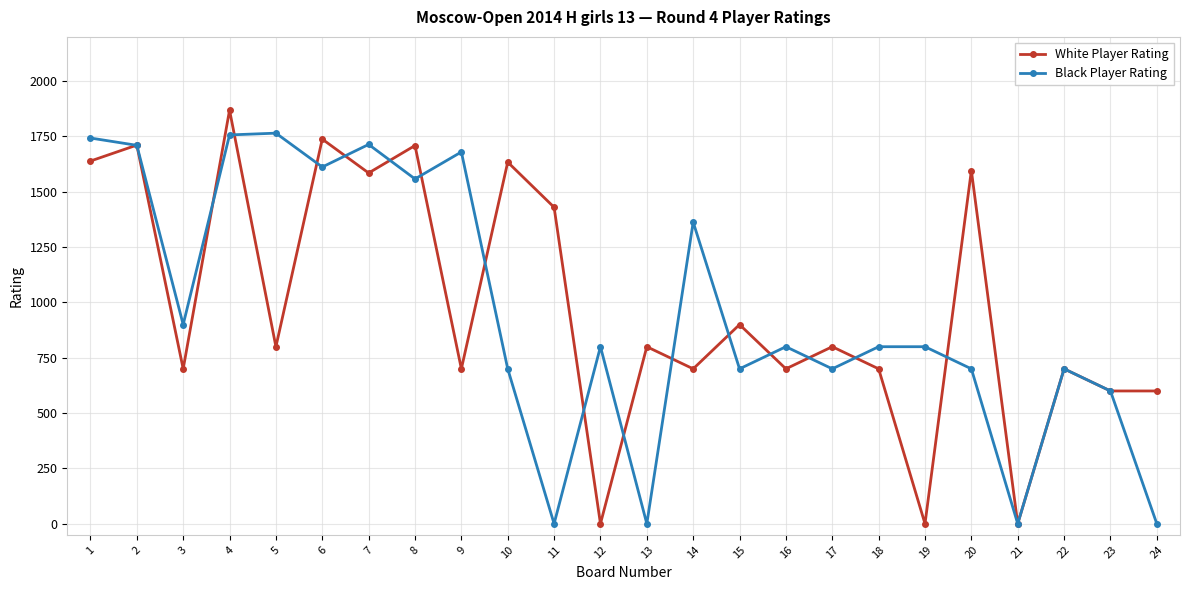

Rank the series by their average value, from highest to lowest.

White Player Rating, Black Player Rating